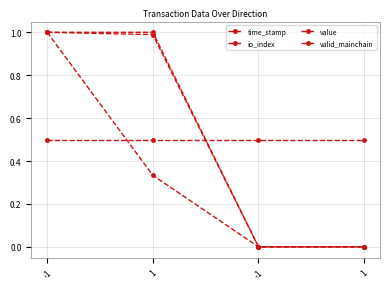

True or false: valid_mainchain and io_index intersect in this chart.

True